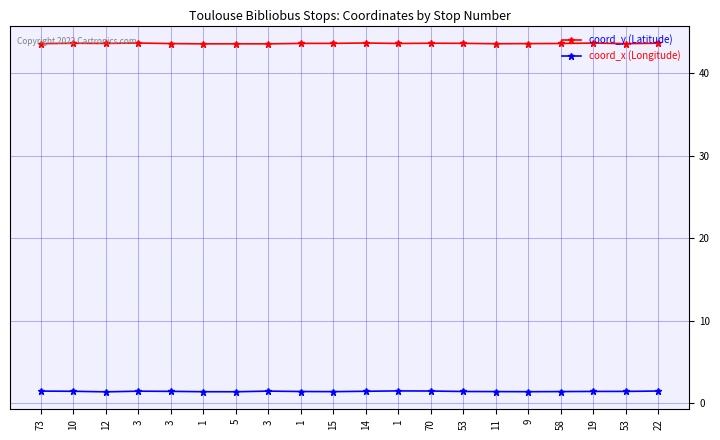

How many lines are shown in the chart?

2